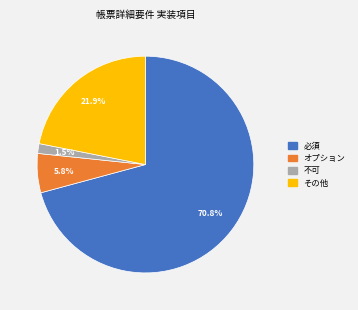

Does any single category account for the majority?

Yes